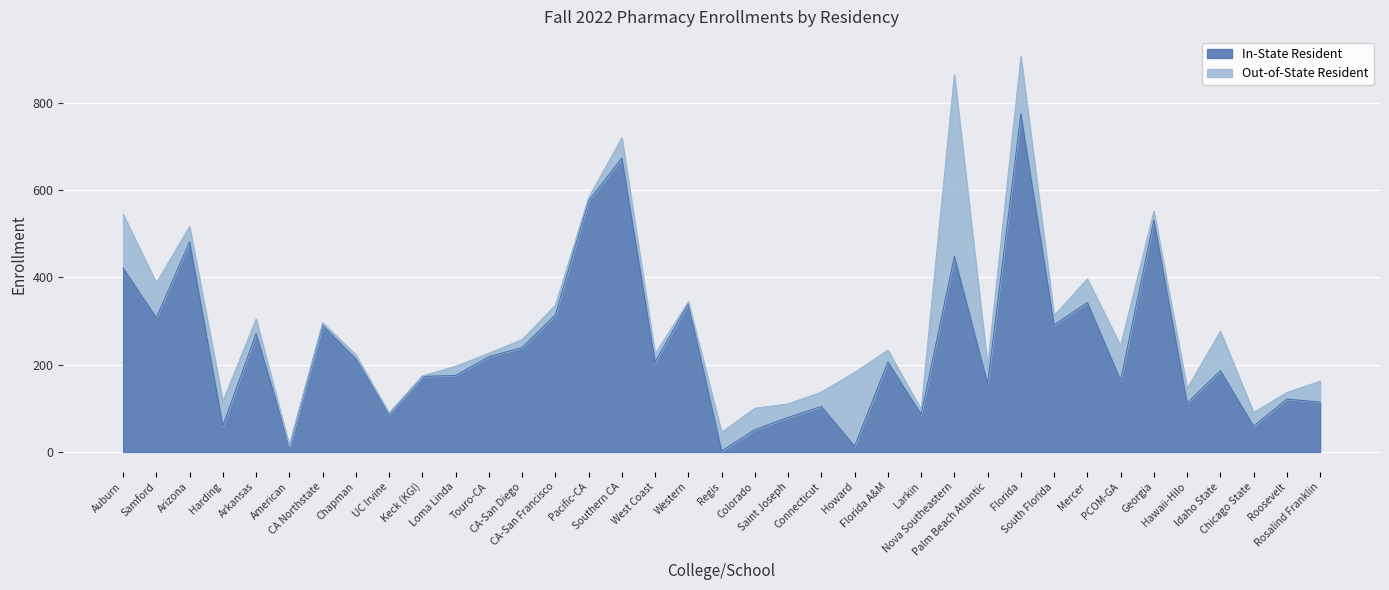

Which has a higher value, Connecticut or Larkin?

Connecticut